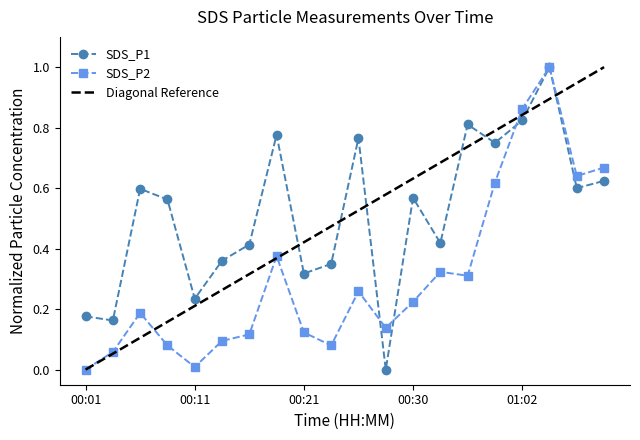

The SDS_P2 series shows 0.5 at 01:02. True or false?

False